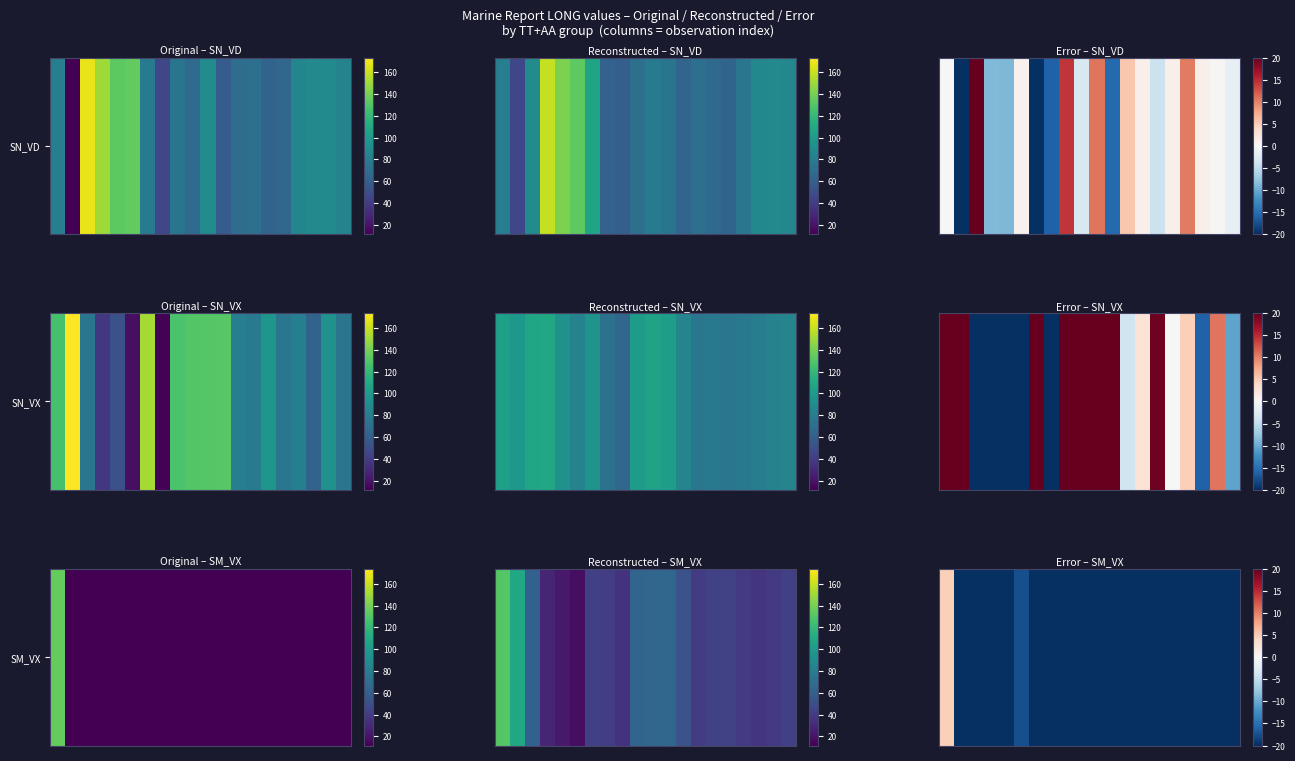

At which label is the value closest to -52?

12